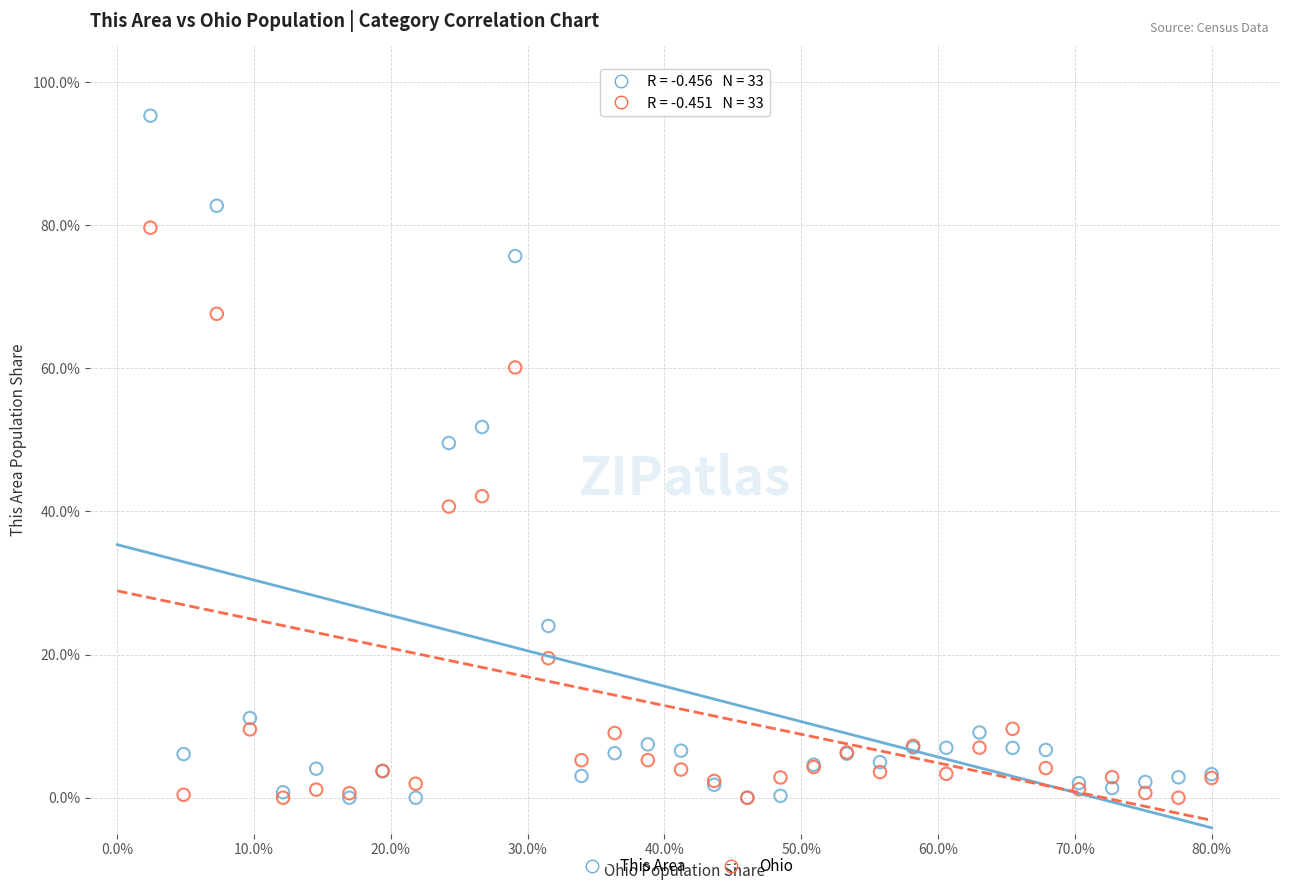

Which series contains the highest Y value?

This Area